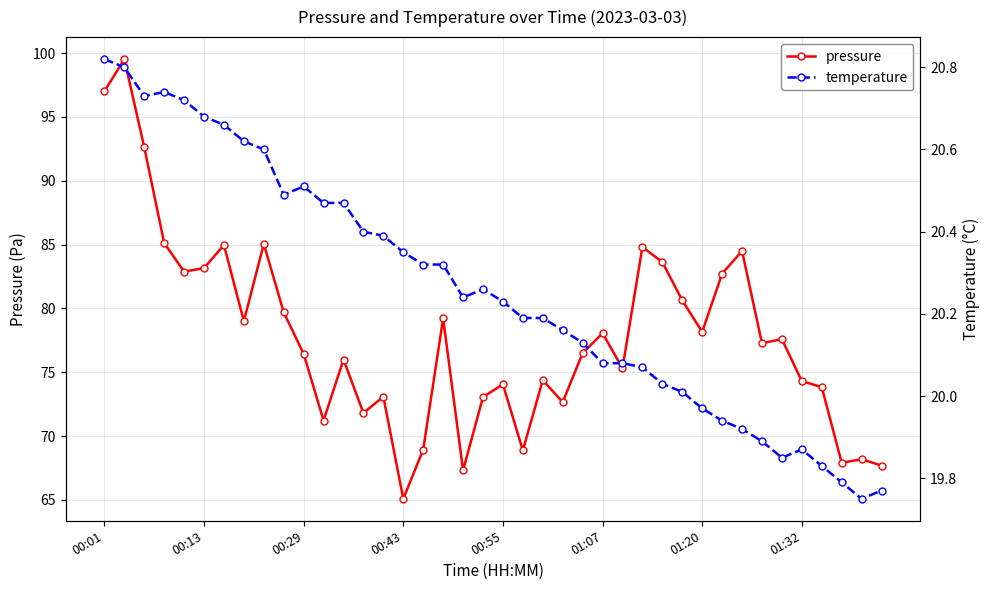

How many lines are shown in the chart?

2